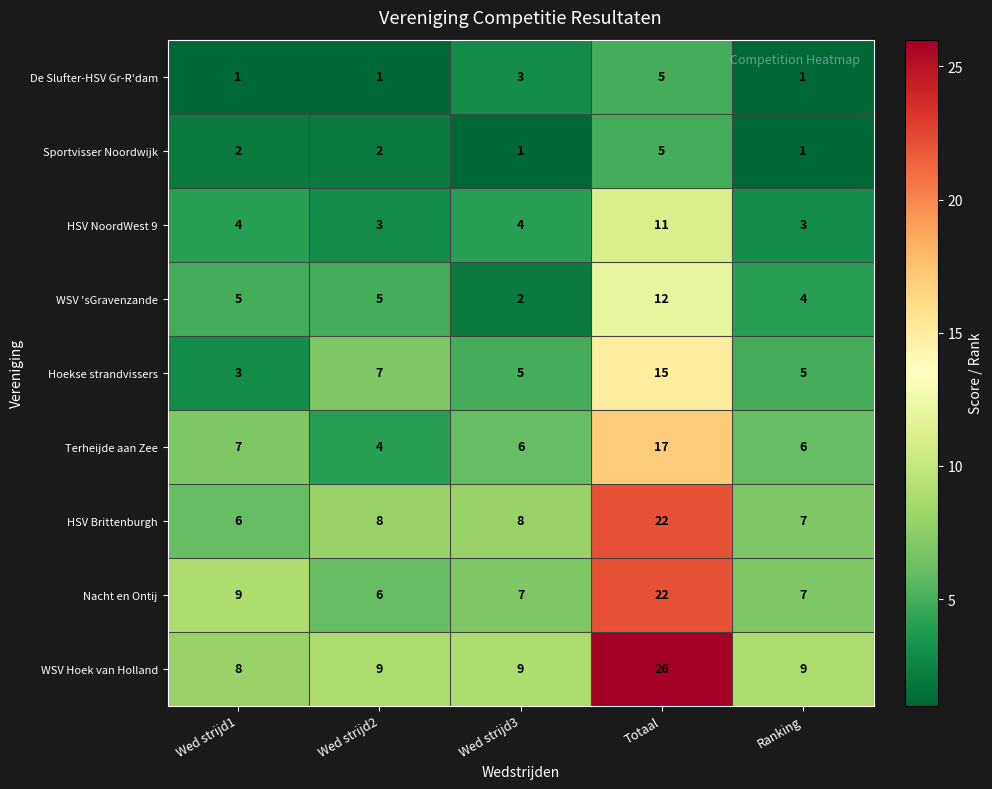

The Hoekse strandvissers series shows 2 at Ranking. True or false?

False